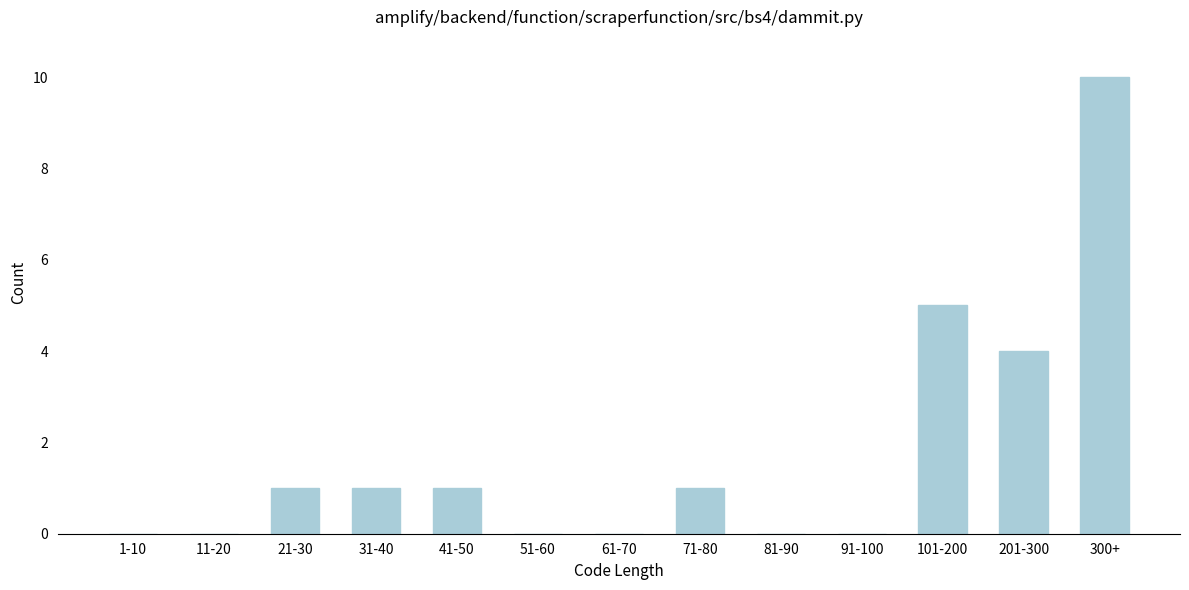

Reading right to left, list all the values displayed in this chart.

300+=10	201-300=4	101-200=5	91-100=0	81-90=0	71-80=1	61-70=0	51-60=0	41-50=1	31-40=1	21-30=1	11-20=0	1-10=0